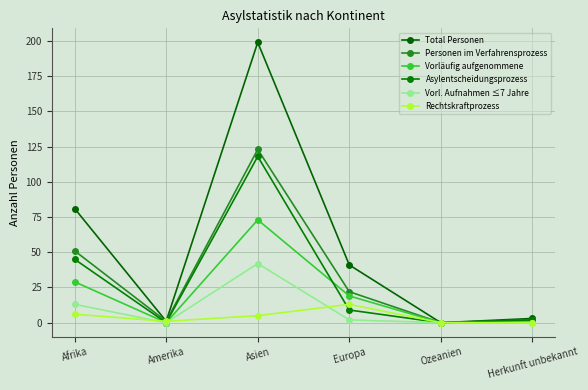

True or false: Personen im Verfahrensprozess has a value of 172 at Asien.

False